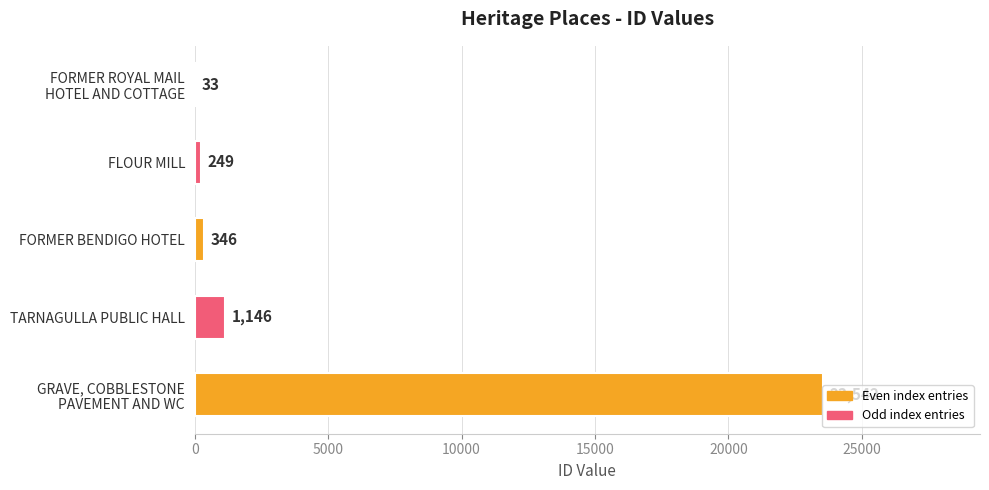

What value does the data have at TARNAGULLA PUBLIC HALL, to the nearest 50?

1150